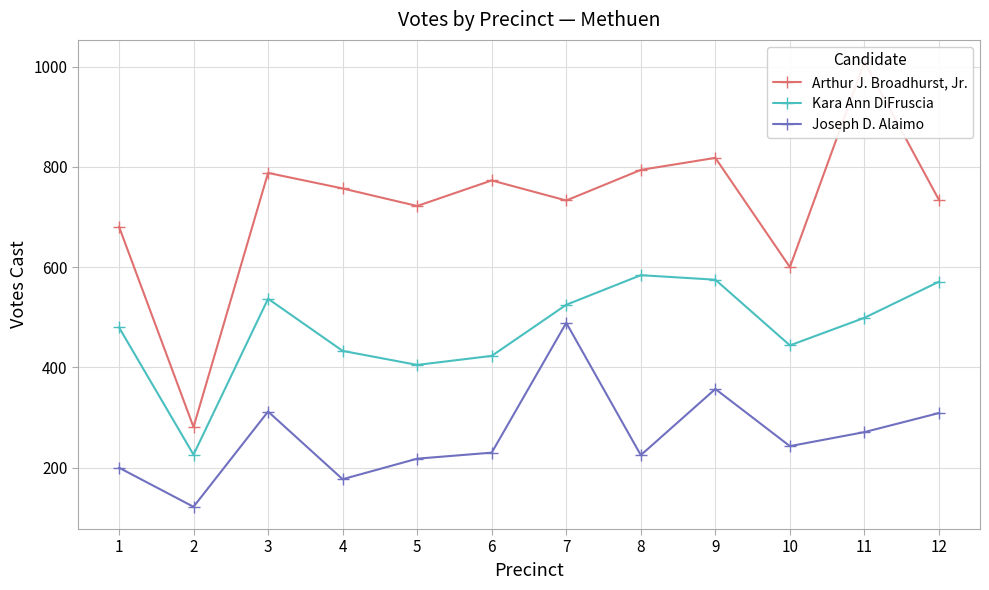

At how many categories does at least one series exceed 162?

12